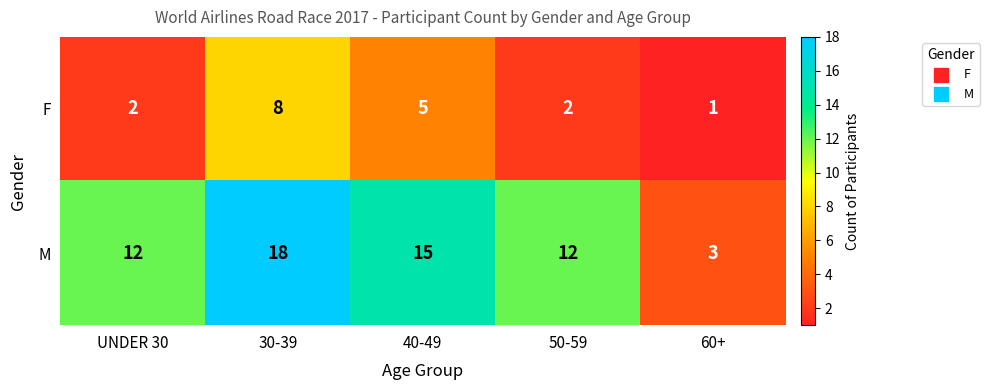

True or false: M has a value of 28 at 30-39.

False